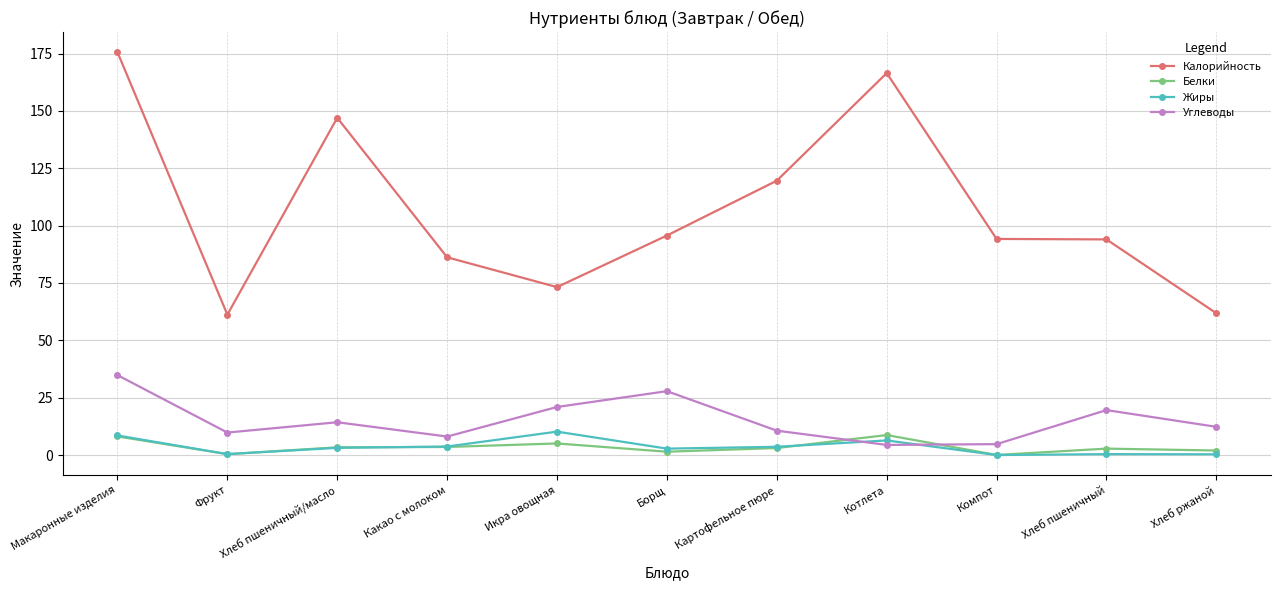

Does the chart have visible grid lines?

Yes